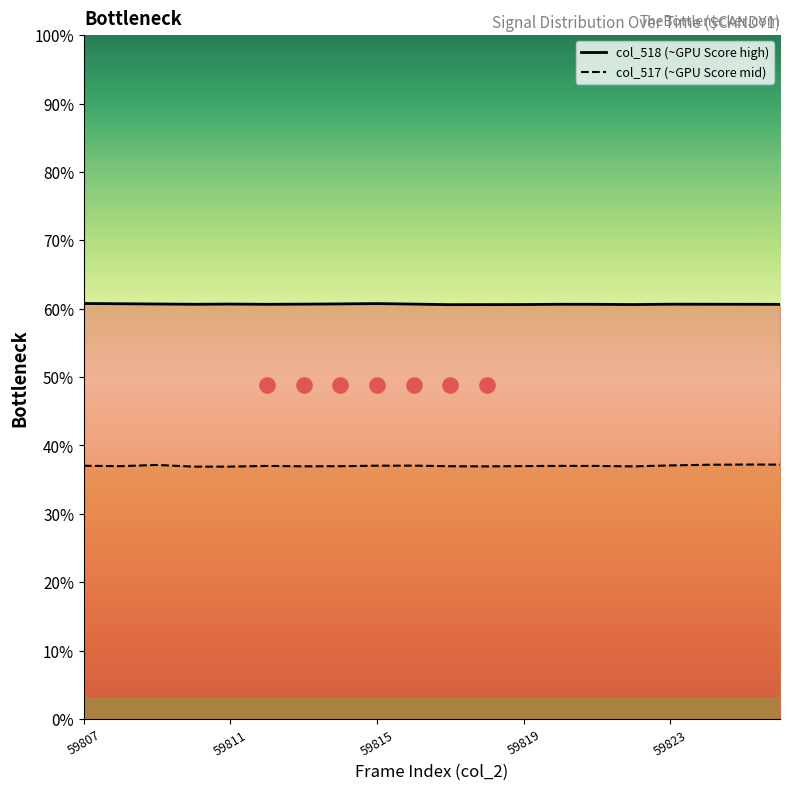

What are all the series names shown in the legend?

col_518, col_517